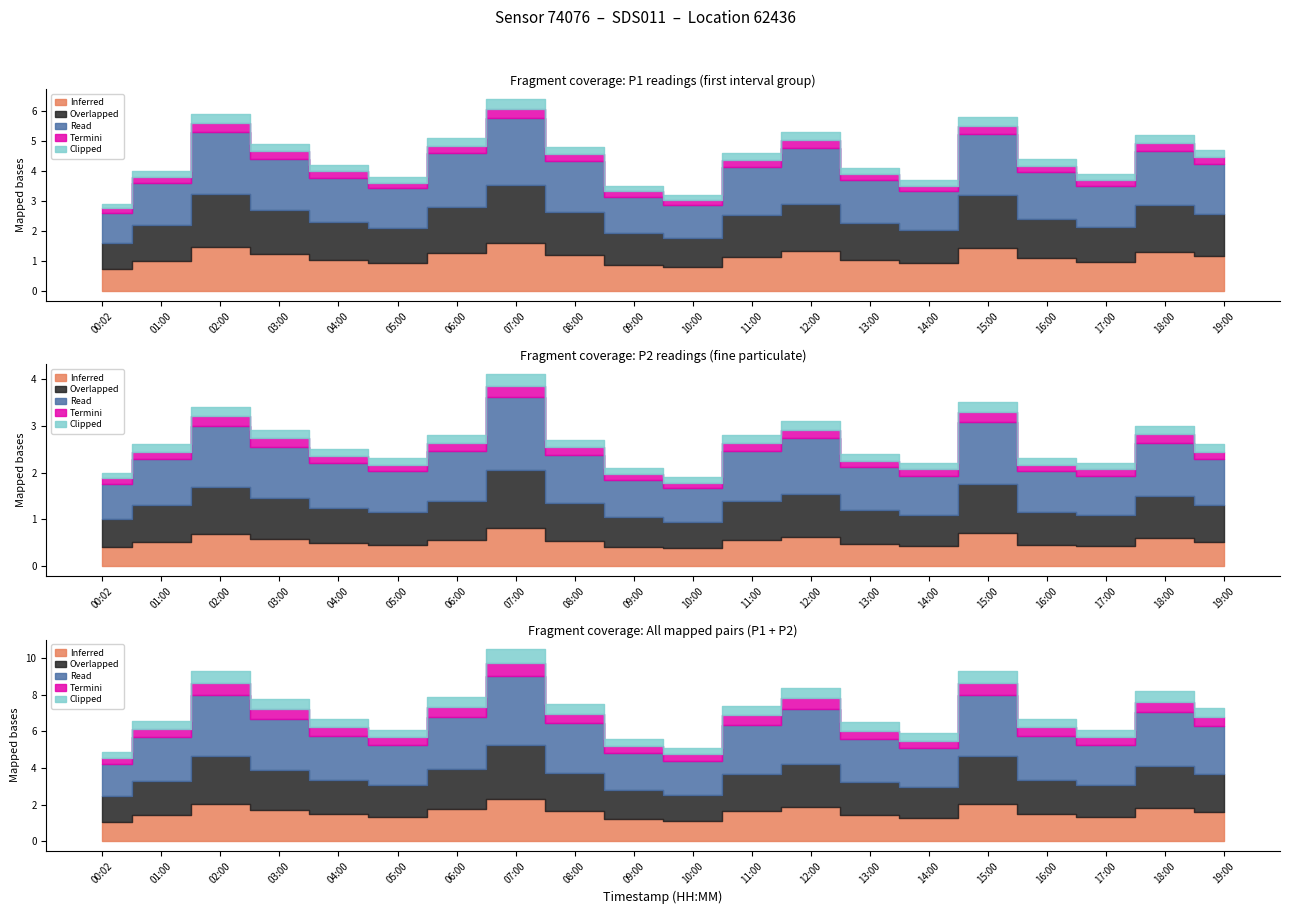

What is the difference between the maximum and second lowest values in the P2 series?

2.1